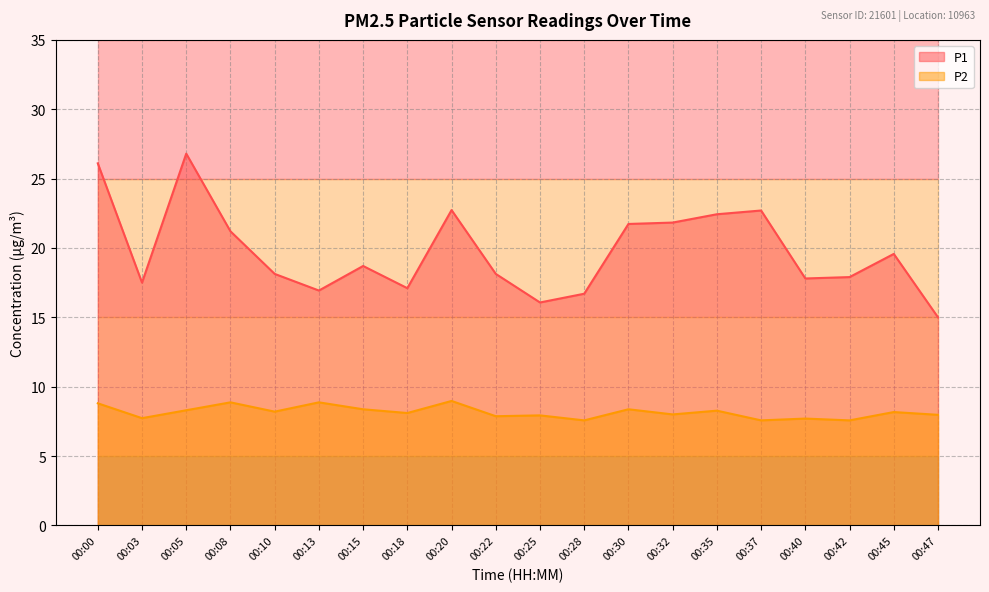

List the series in order of their overall mean, lowest first.

P2, P1